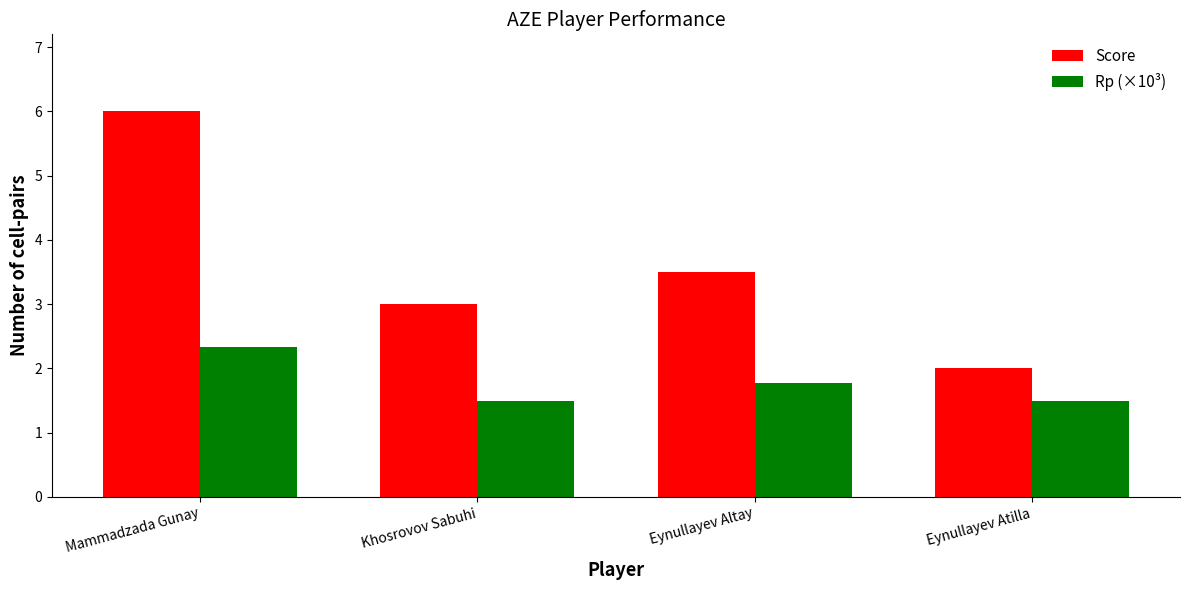

At which category does the chart reach its peak across all series?

Mammadzada Gunay